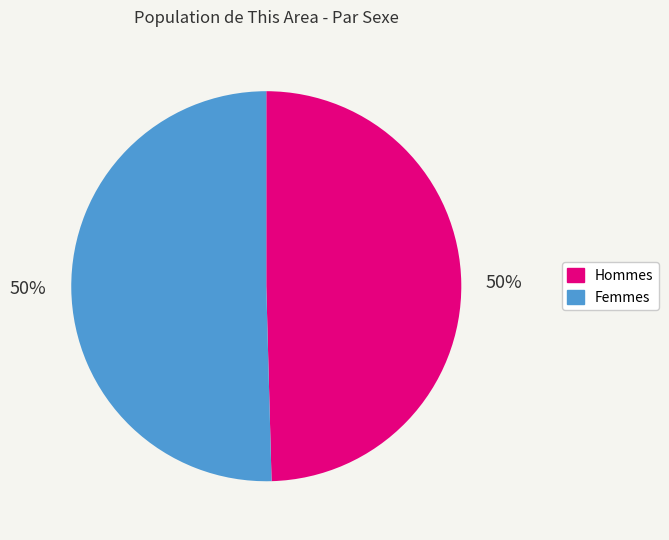

To the nearest percent, what is the average slice percentage?

50%